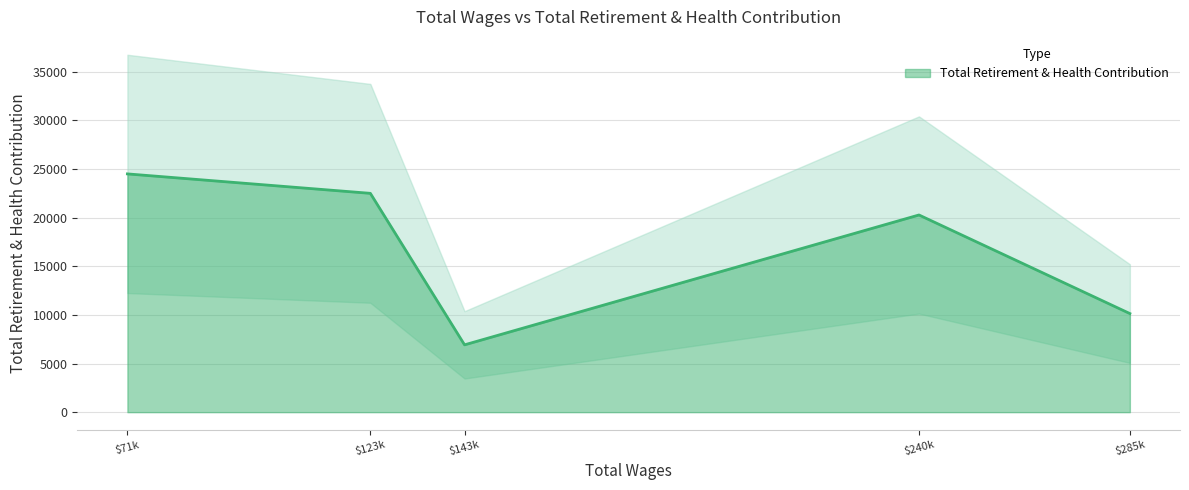

True or false: the data shows 29891 at Vice President Hr.

False